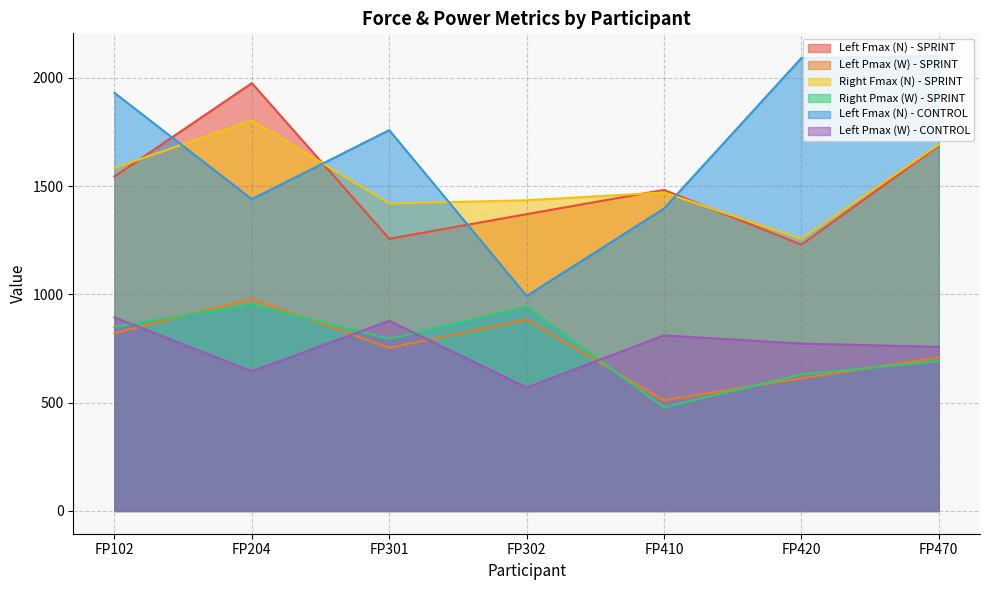

What is the total value across all series at FP302?

6196